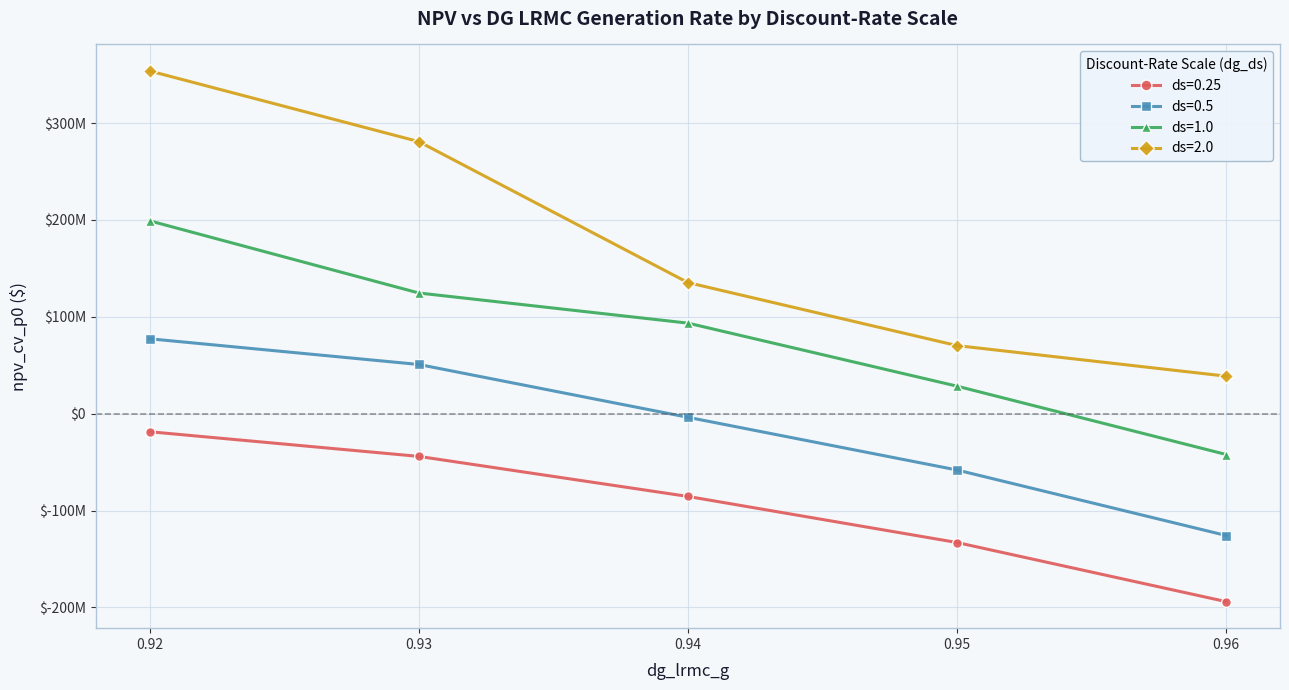

What is the minimum value shown in the chart?

-194047694.6